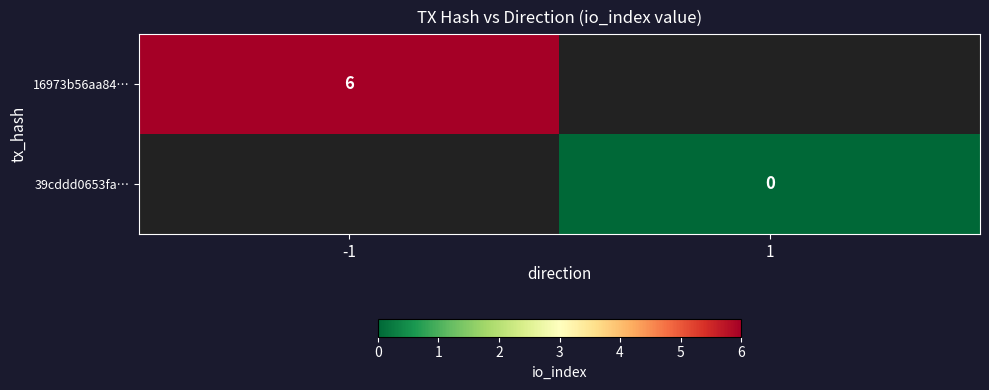

Is it true that 16973b56aa84… equals 9 at -1?

False